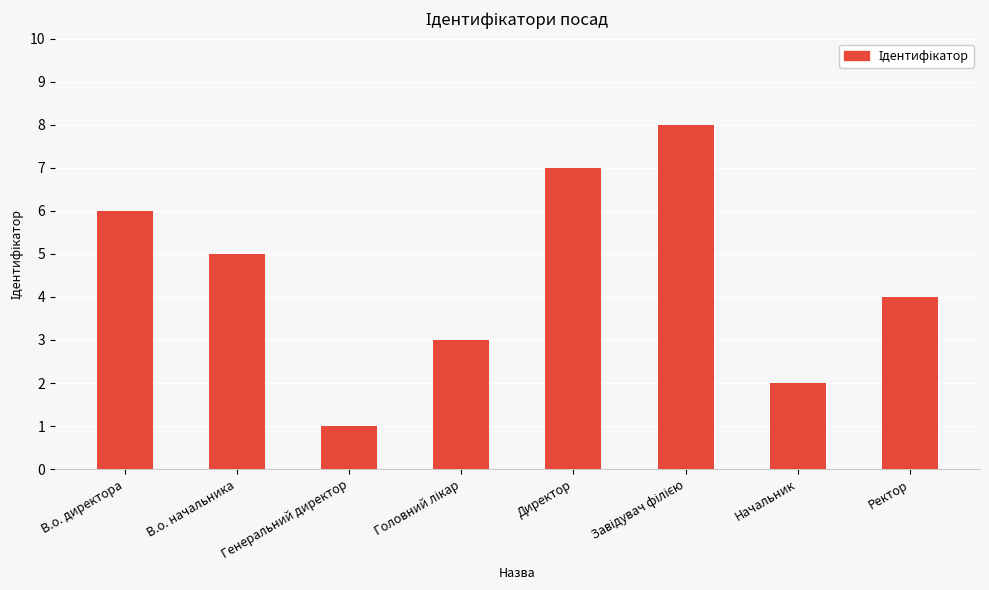

Where is the data nearest to the value 4?

Ректор